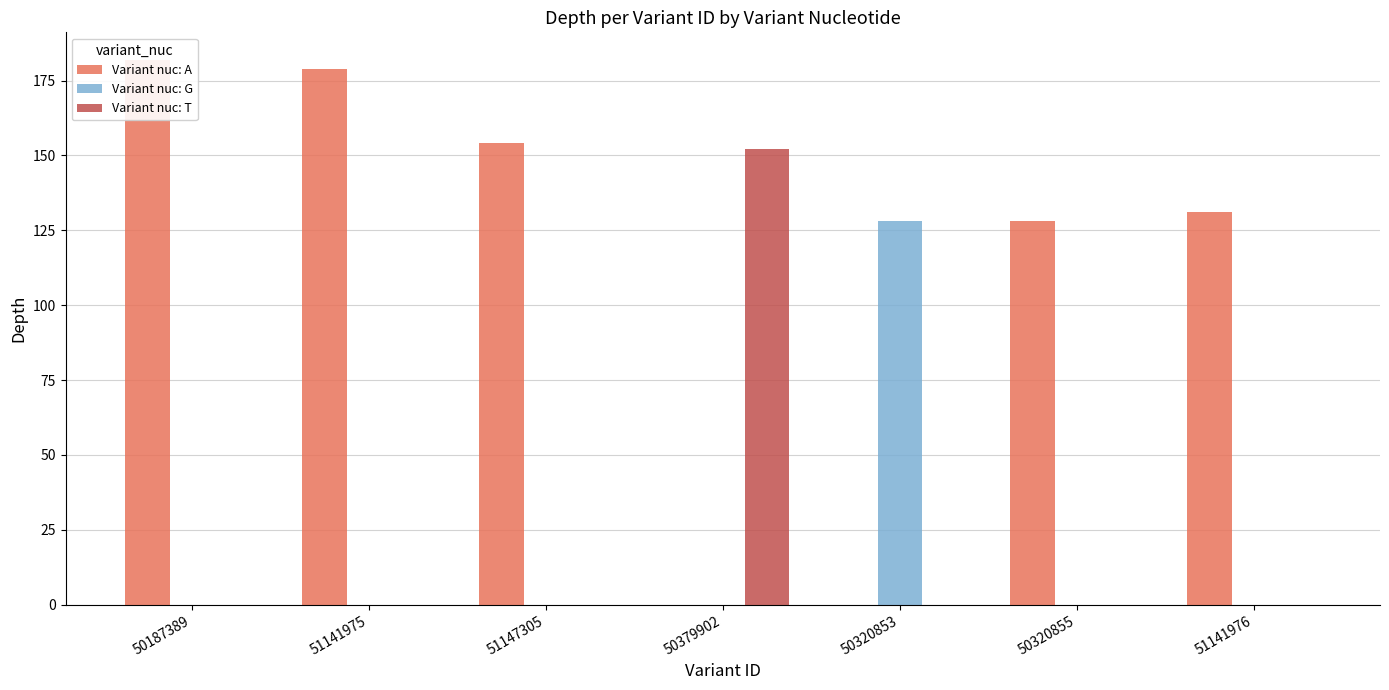

Reading left to right, extract all data points from this chart.

Variant nuc: A: 50187389=182	51141975=179	51147305=154	50379902=0	50320853=0	50320855=128	51141976=131
Variant nuc: G: 50187389=0	51141975=0	51147305=0	50379902=0	50320853=128	50320855=0	51141976=0
Variant nuc: T: 50187389=0	51141975=0	51147305=0	50379902=152	50320853=0	50320855=0	51141976=0